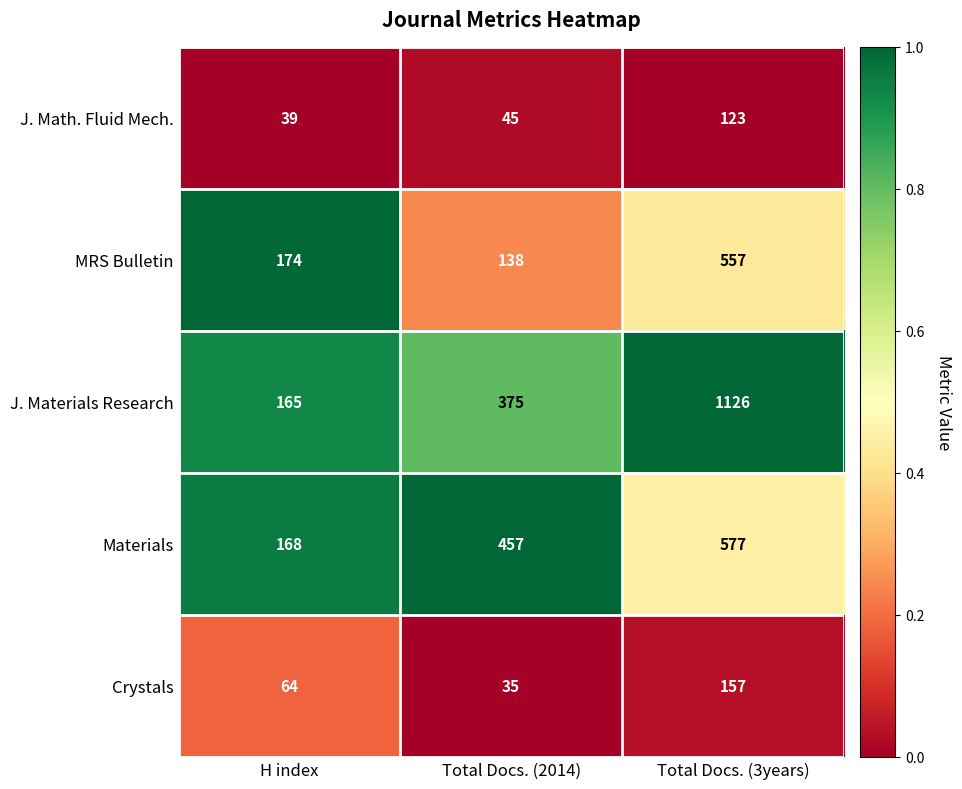

What is the difference between the maximum and minimum values in the Materials series?

409